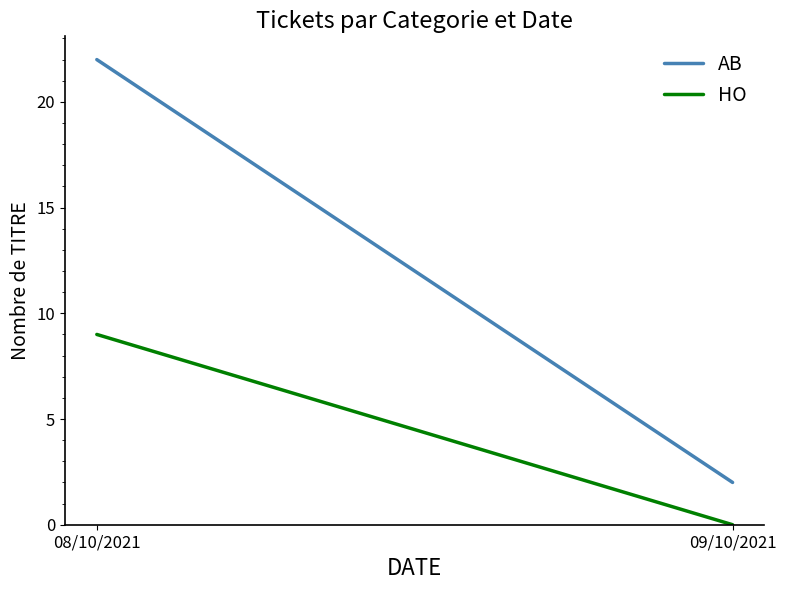

List the labels in order of AB value, largest first.

08/10/2021, 09/10/2021